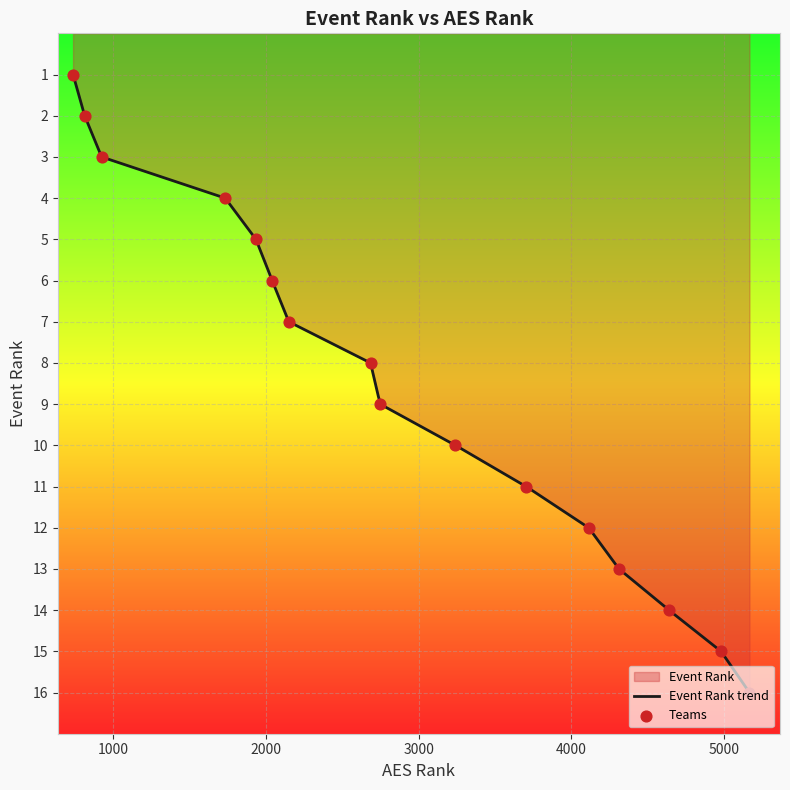

Between 4979 and 5165, which is larger?

5165